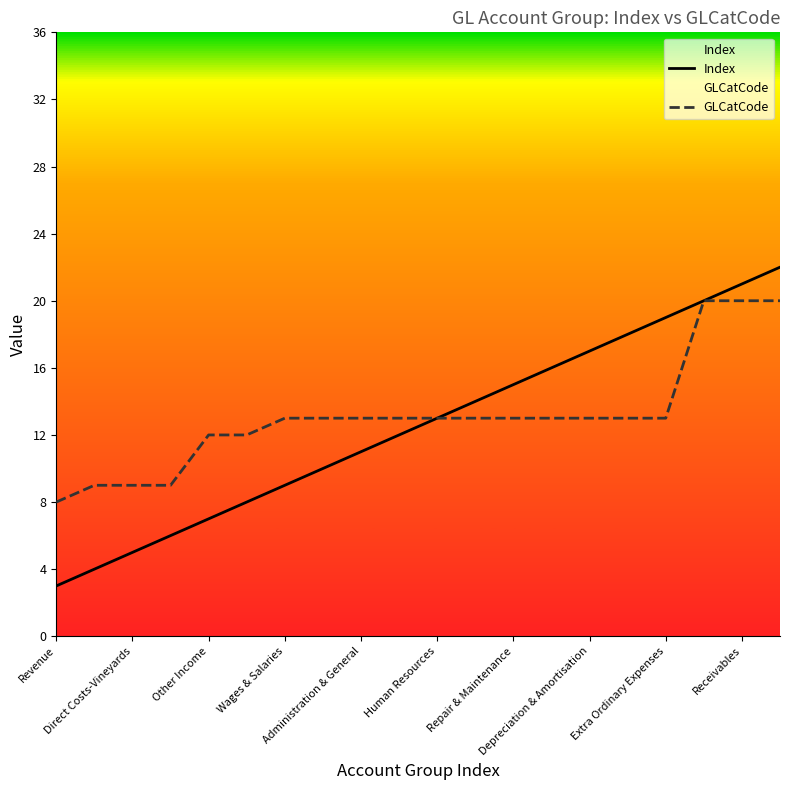

How many values in the GLCatCode series are below 13?

6